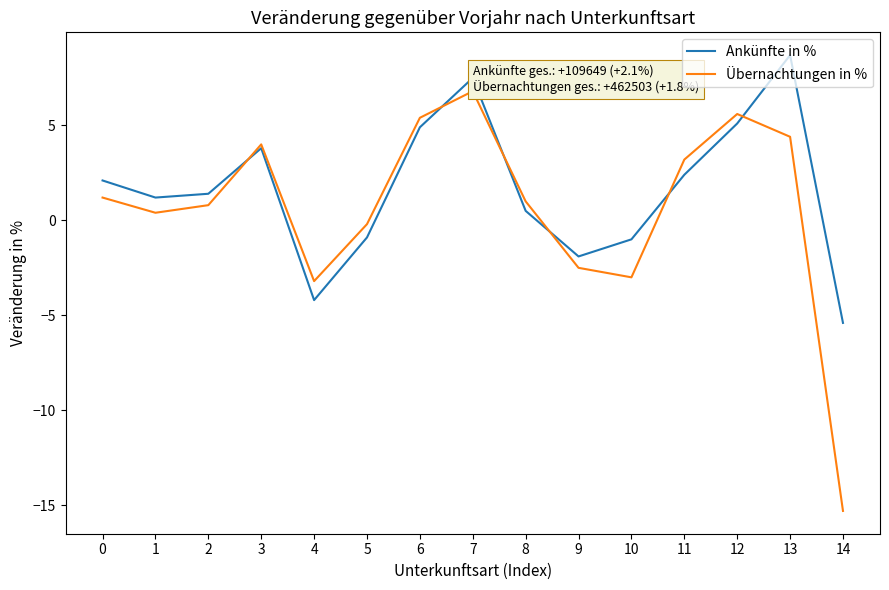

What is the minimum value shown in the chart?

-15.3